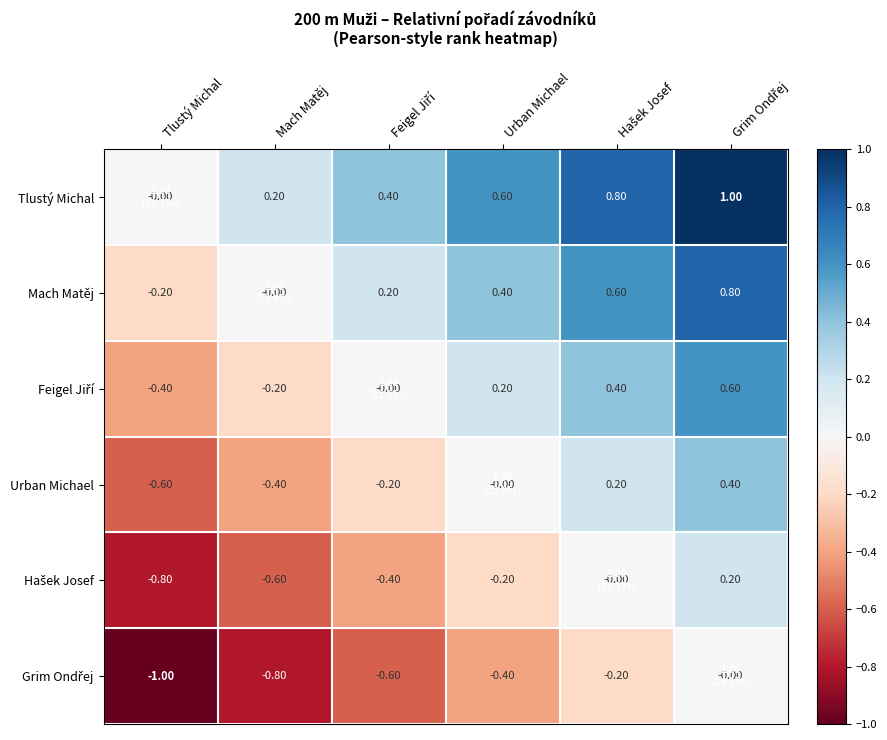

What is the total value across all series at Mach Matěj?

-1.8